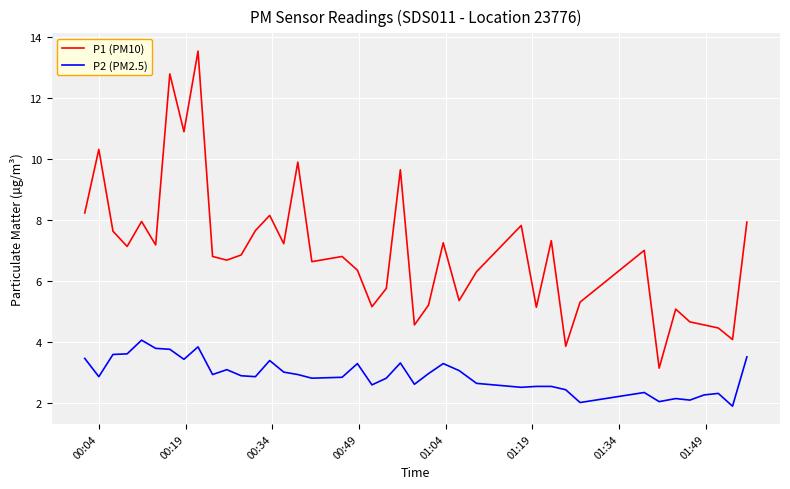

True or false: P2 (PM2.5) and P1 (PM10) cross at least once.

False